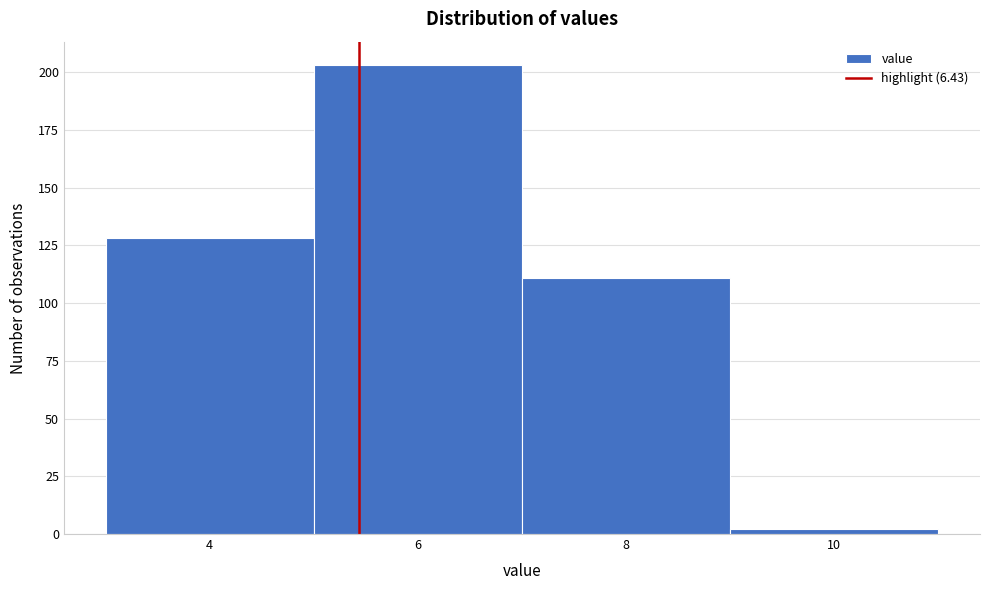

Reading left to right, what are all the values shown in this chart?

4=128	6=203	8=111	10=2